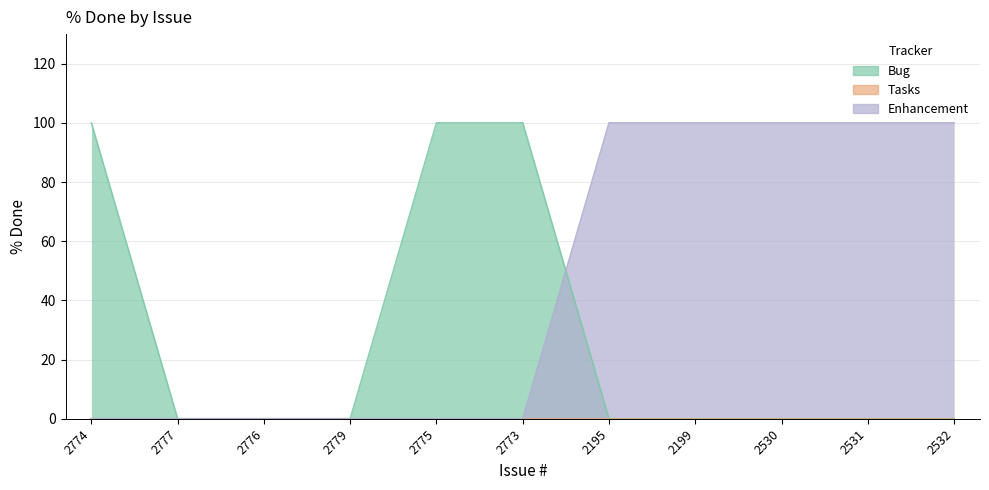

What is the difference between the values at 2199 and 2779?

100